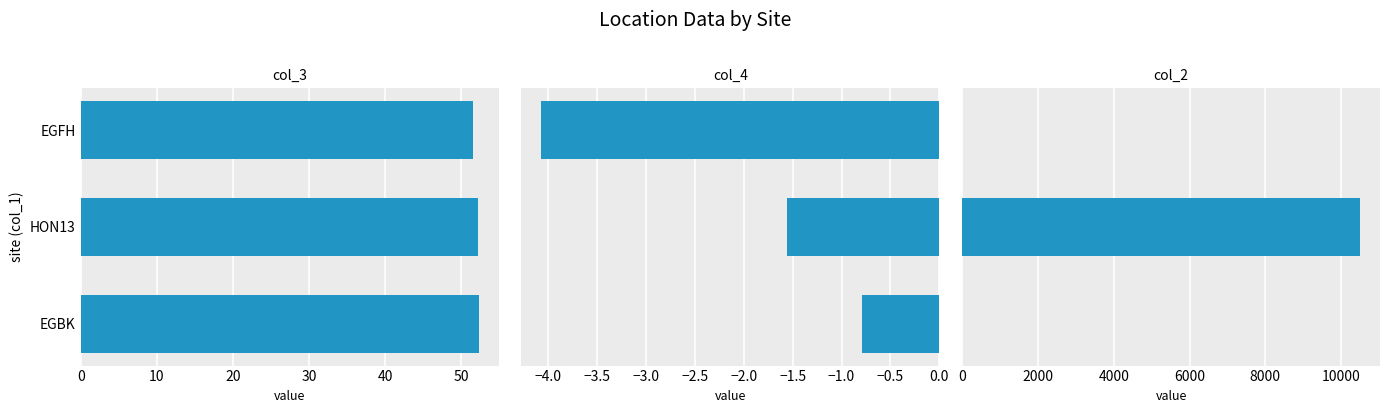

Reading left to right, what are all the values shown in this chart?

col_3: 52.3	52.1	51.6
col_4: -0.8	-1.6	-4.1
col_2: 0.0	10500.0	0.0